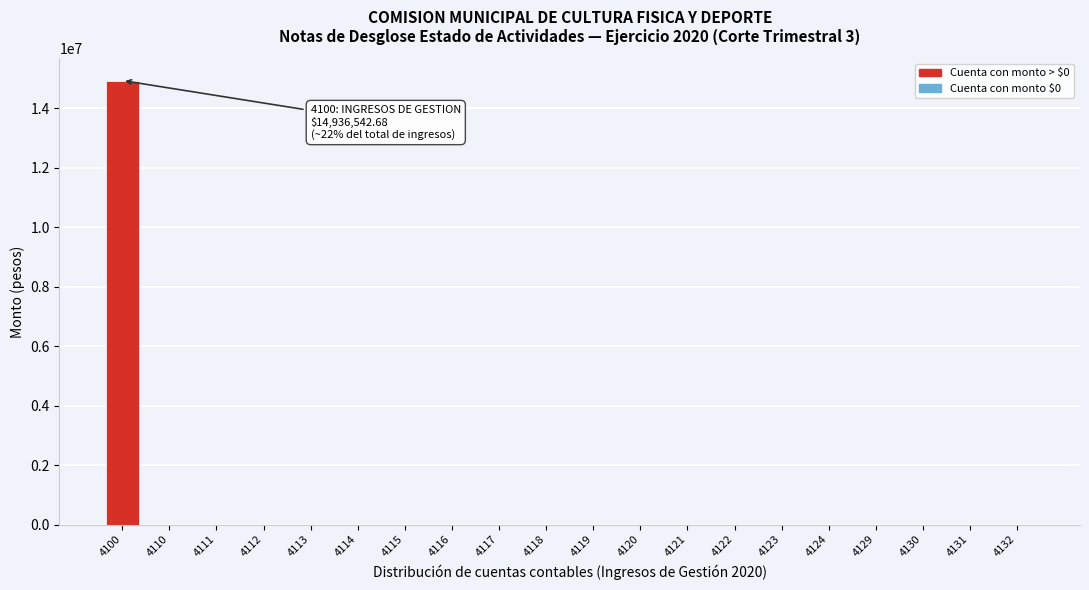

Reading left to right, extract all data points from this chart.

4100=14936542.7	4110=0.0	4111=0.0	4112=0.0	4113=0.0	4114=0.0	4115=0.0	4116=0.0	4117=0.0	4118=0.0	4119=0.0	4120=0.0	4121=0.0	4122=0.0	4123=0.0	4124=0.0	4129=0.0	4130=0.0	4131=0.0	4132=0.0